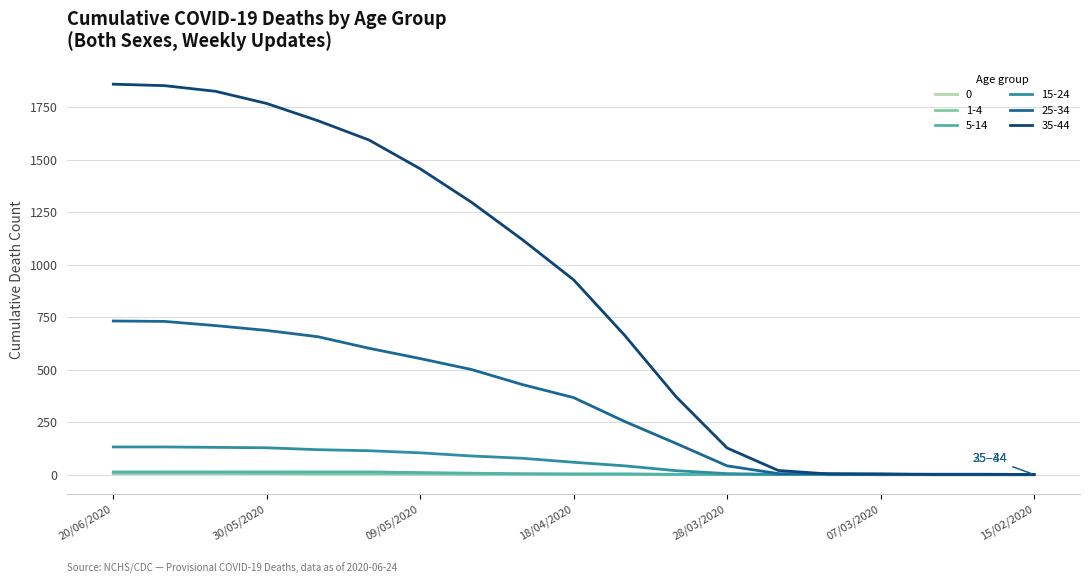

Which series has the largest total across all categories?

35-44